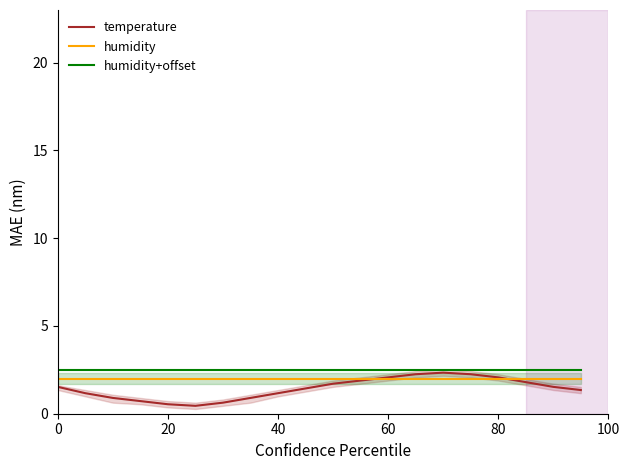

What is the average value of the temperature series?

1.4